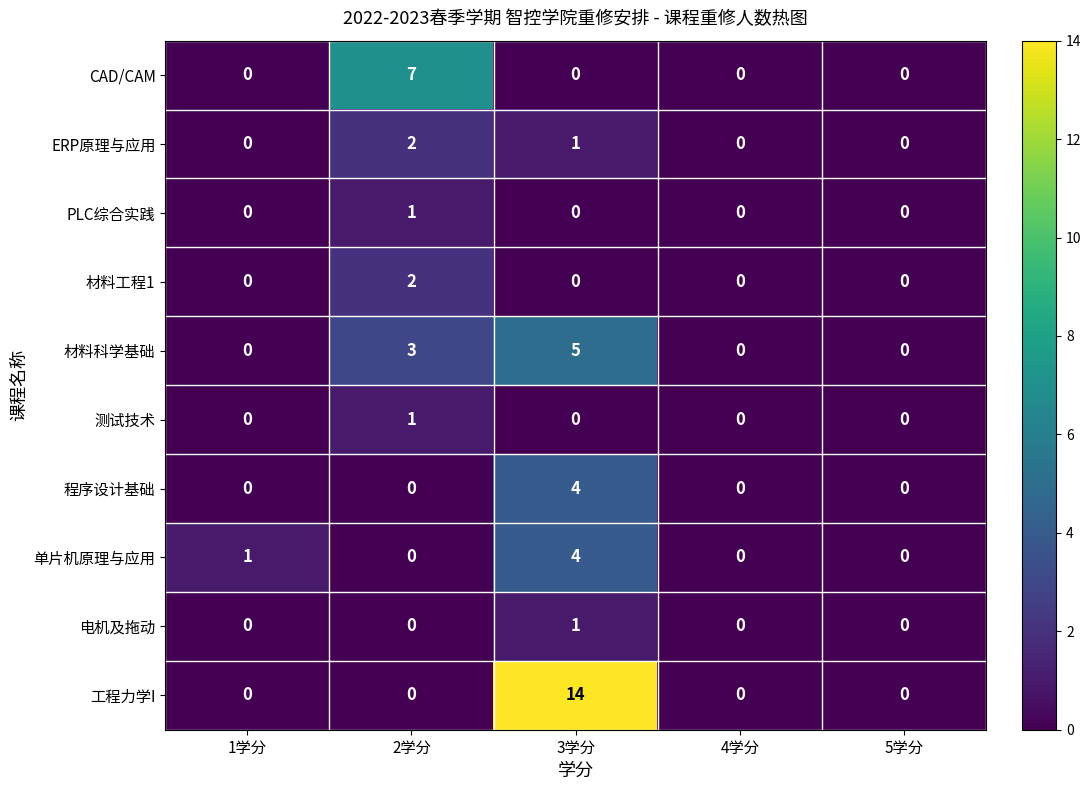

Where is 单片机原理与应用 nearest to the value 2?

1学分